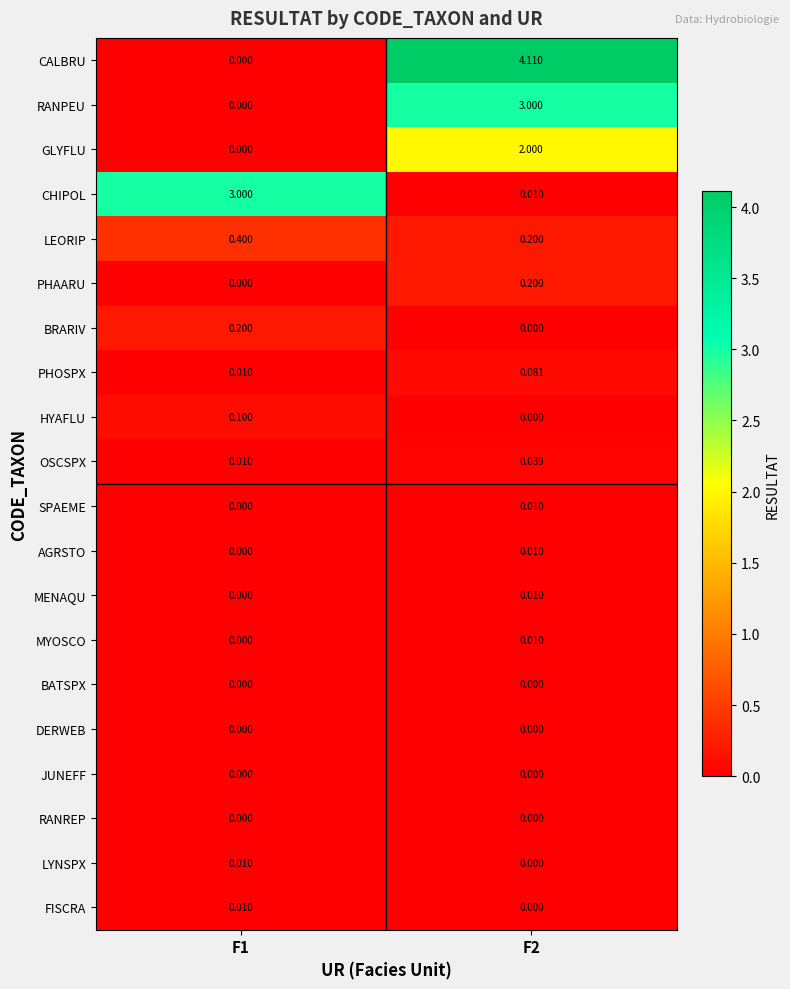

Which series has the largest total across all categories?

CALBRU